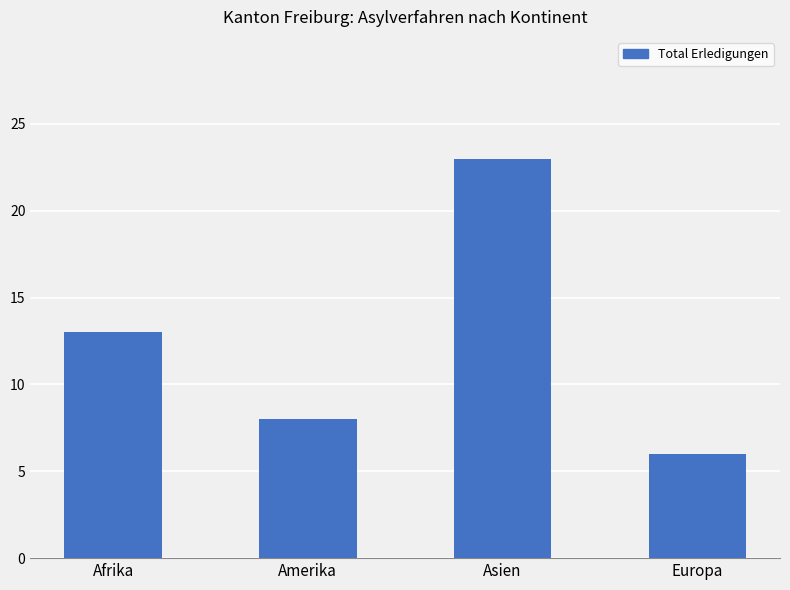

Count the number of categories in the chart.

4